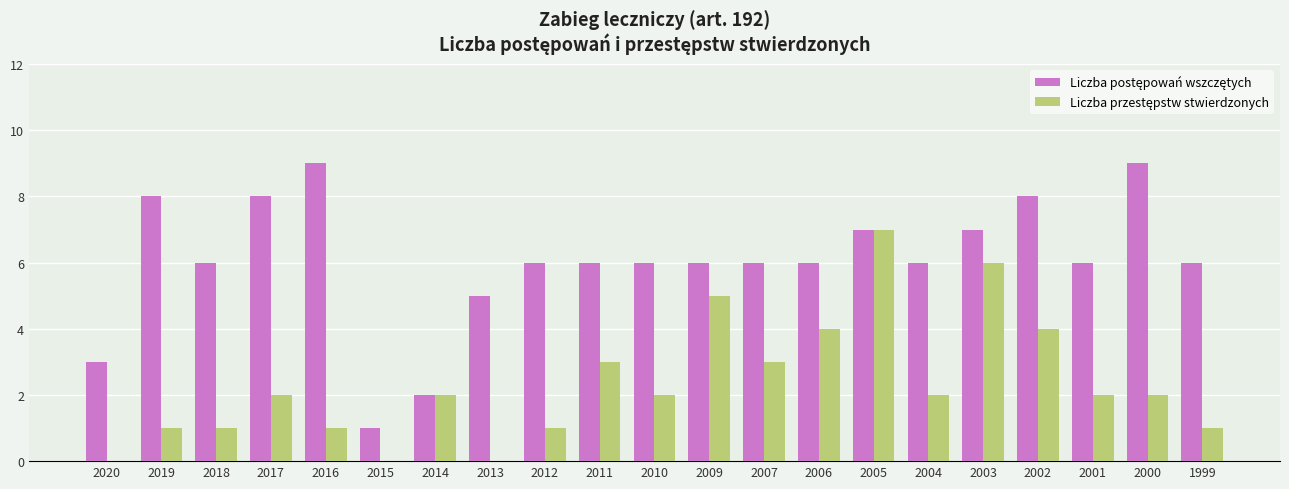

At which category is the sum across all series the highest?

2005